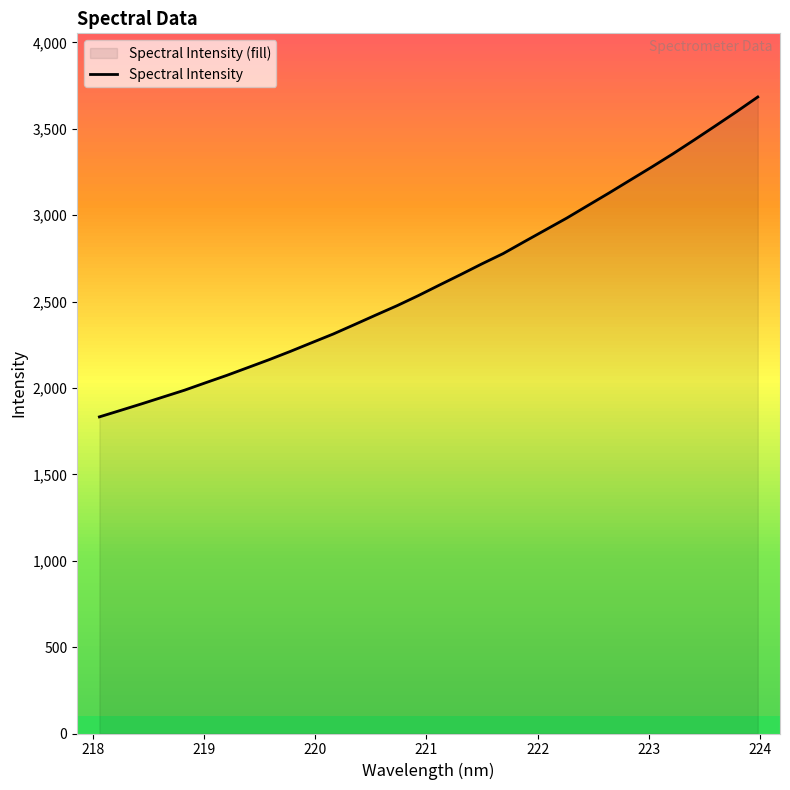

What is the difference between the maximum and minimum values?

1851.3